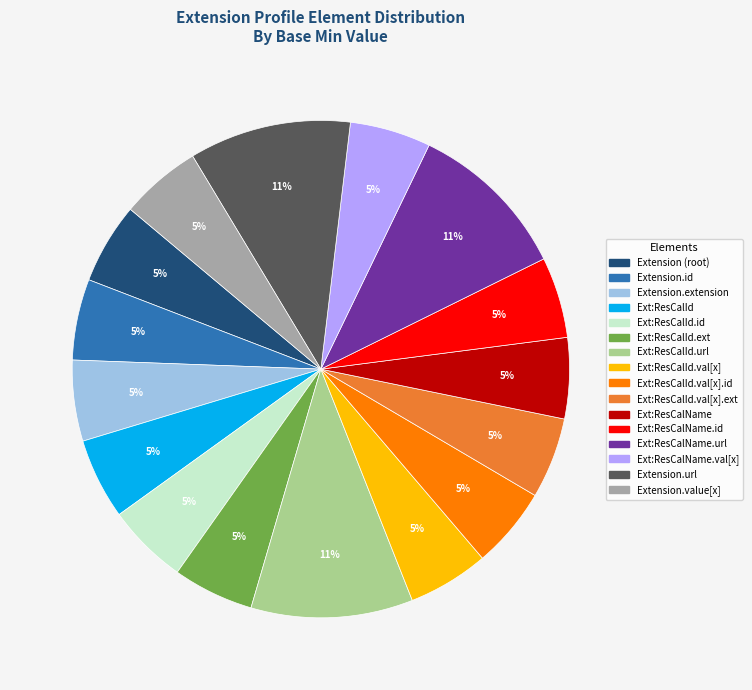

To the nearest percent, what is the average slice percentage?

6%